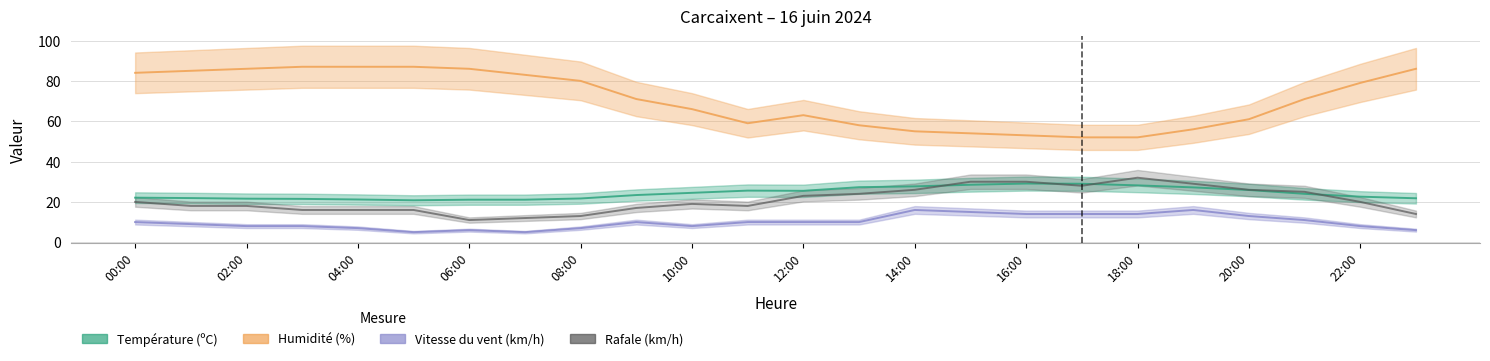

In Température (ºC), how many points are higher than both neighbors (excluding endpoints)?

2